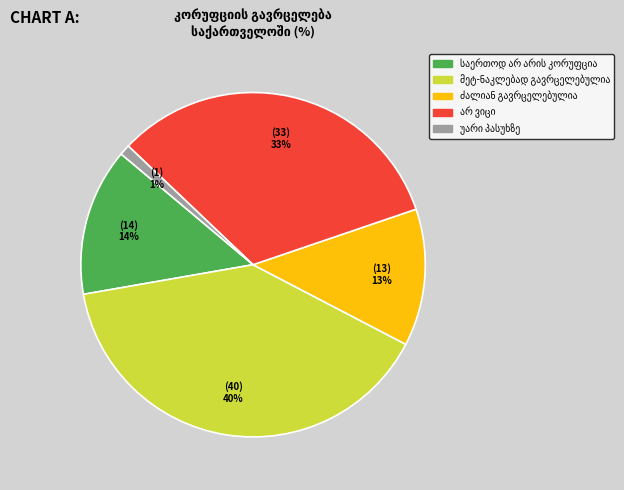

To the nearest percent, what is the average slice percentage?

20%